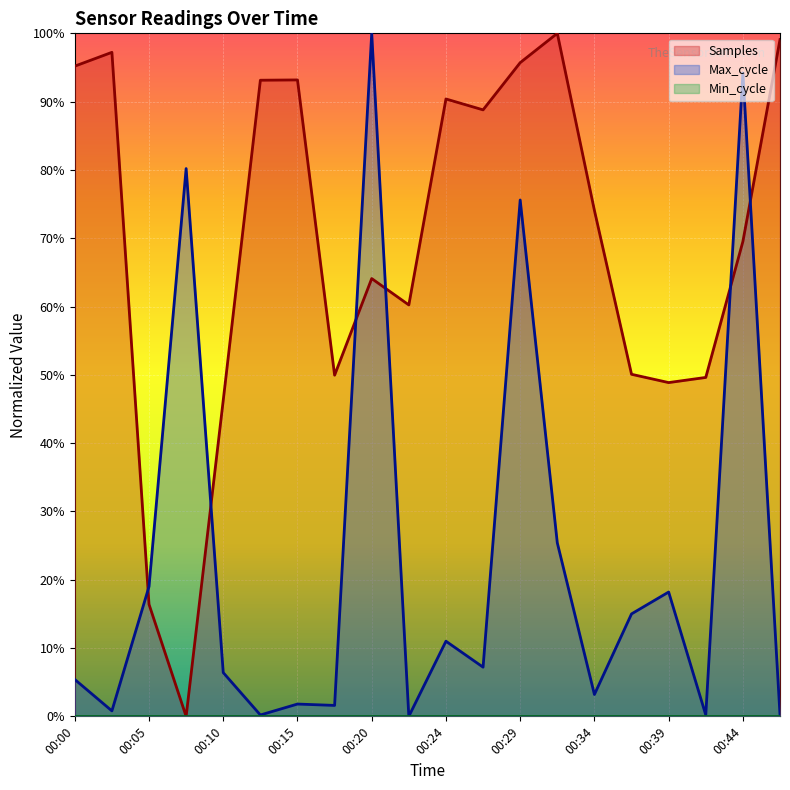

How many lines are shown in the chart?

2